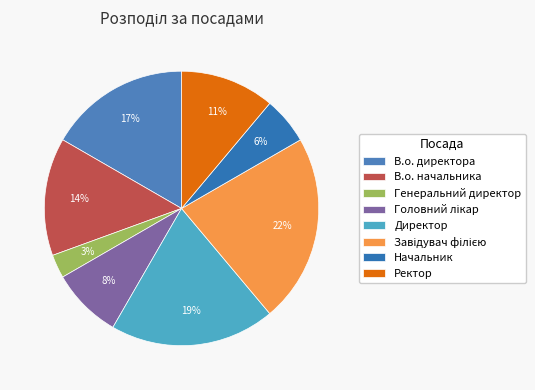

True or false: Генеральний директор accounts for 3% of the total.

True